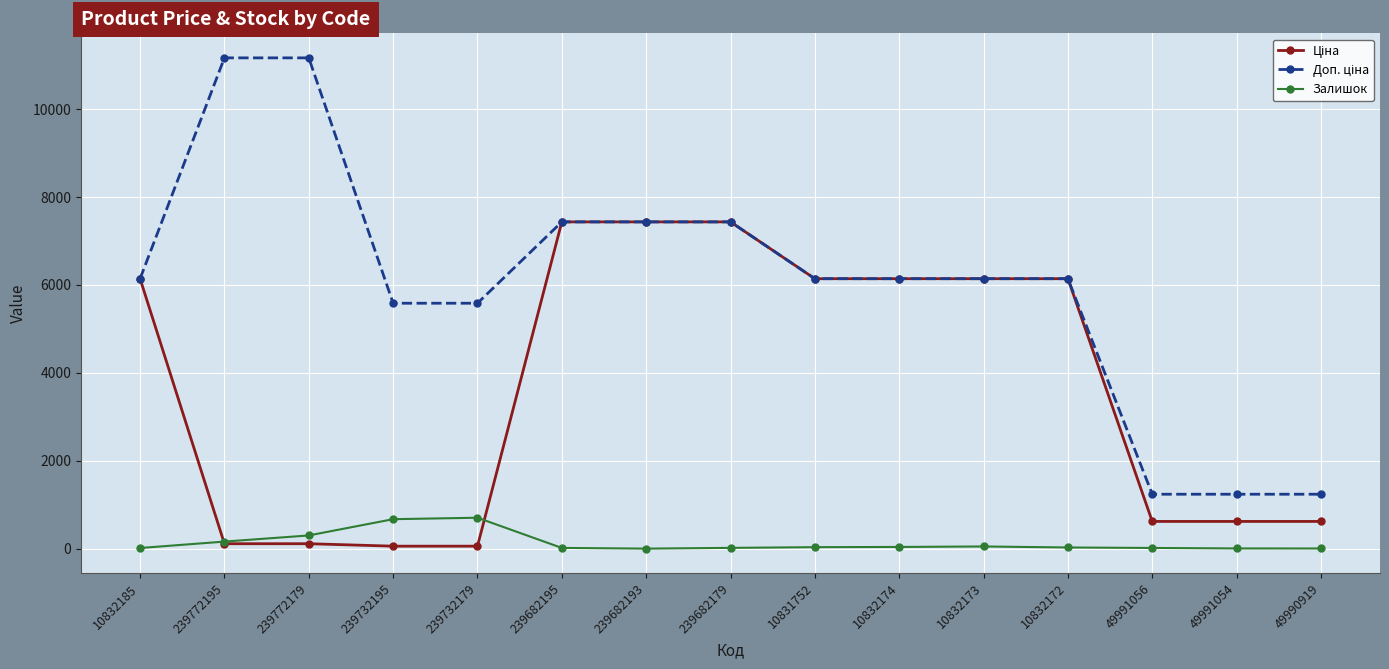

What is the difference between the highest and lowest values at 239682193?

7436.2